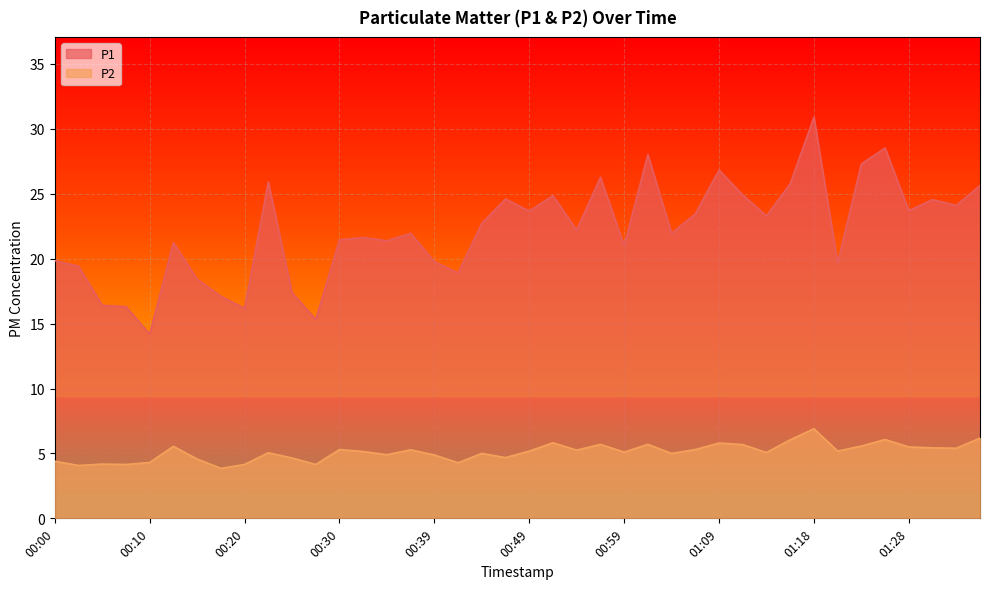

Reading right to left, extract all data points from this chart.

P1: 25.6	24.1	24.6	23.7	28.5	27.3	19.7	30.9	25.8	23.3	24.9	26.8	23.4	21.9	28.0	21.0	26.3	22.2	24.9	23.7	24.6	22.7	18.9	19.8	21.9	21.4	21.6	21.4	15.3	17.4	25.9	16.2	17.1	18.4	21.2	14.2	16.3	16.4	19.4	19.9
P2: 6.2	5.4	5.4	5.5	6.1	5.6	5.2	6.9	6.0	5.1	5.7	5.8	5.3	5.0	5.7	5.1	5.7	5.2	5.8	5.2	4.7	5.0	4.3	4.9	5.3	4.9	5.2	5.3	4.2	4.7	5.0	4.2	3.9	4.6	5.5	4.3	4.2	4.2	4.1	4.4